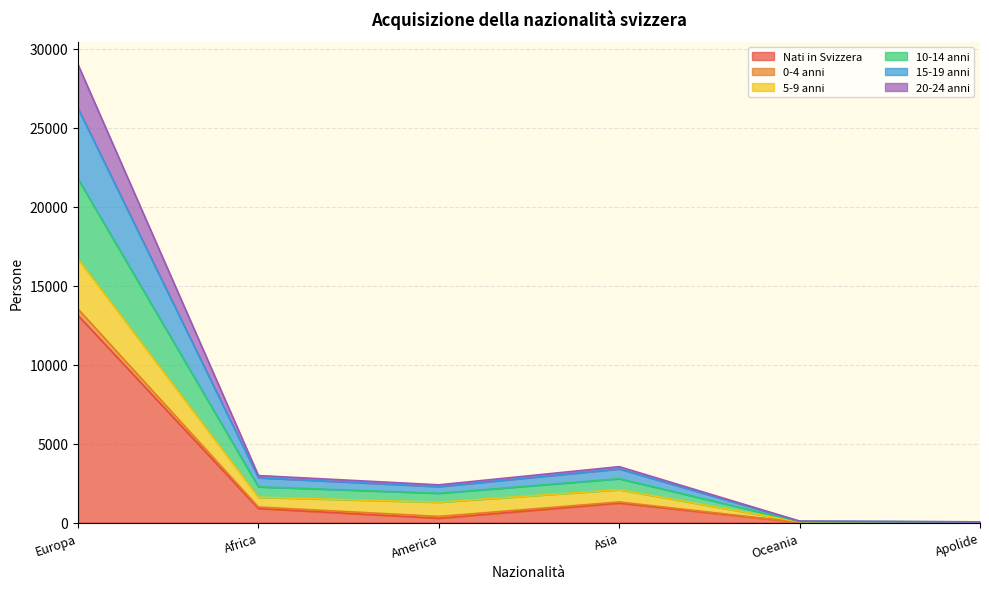

True or false: 15-19 anni has more than 1 interior local peaks.

False